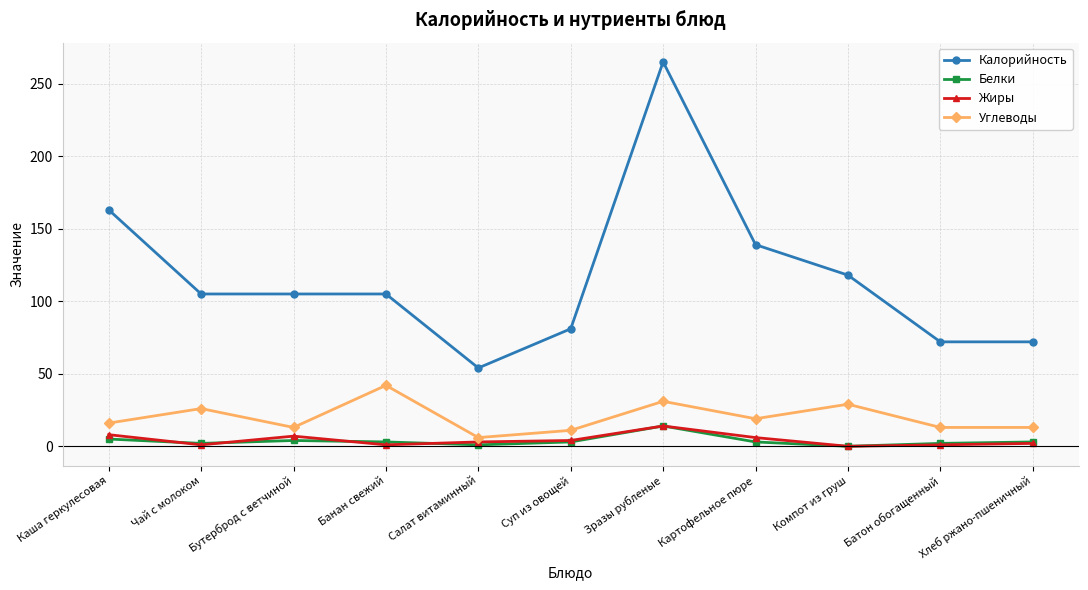

The value of Калорийность at Батон обогащенный is 125. True or false?

False